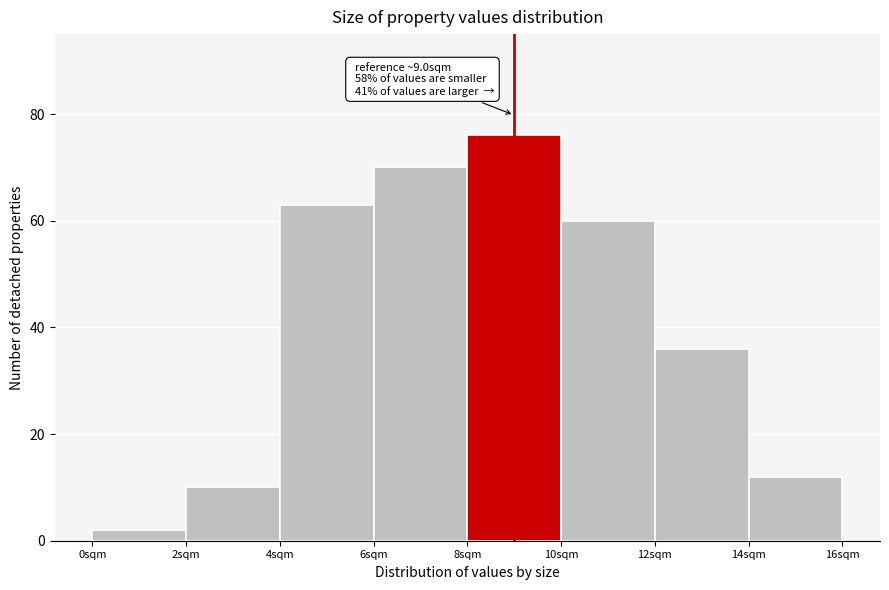

Which range on the x-axis has the tallest bar?

8 to 10